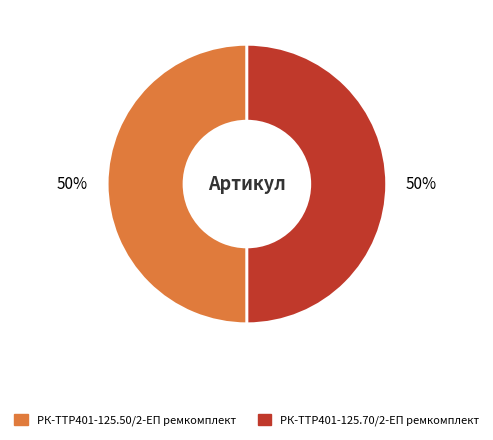

Is it true that РК-TTР401-125.50/2-ЕП ремкомплект is 50% of the pie?

True